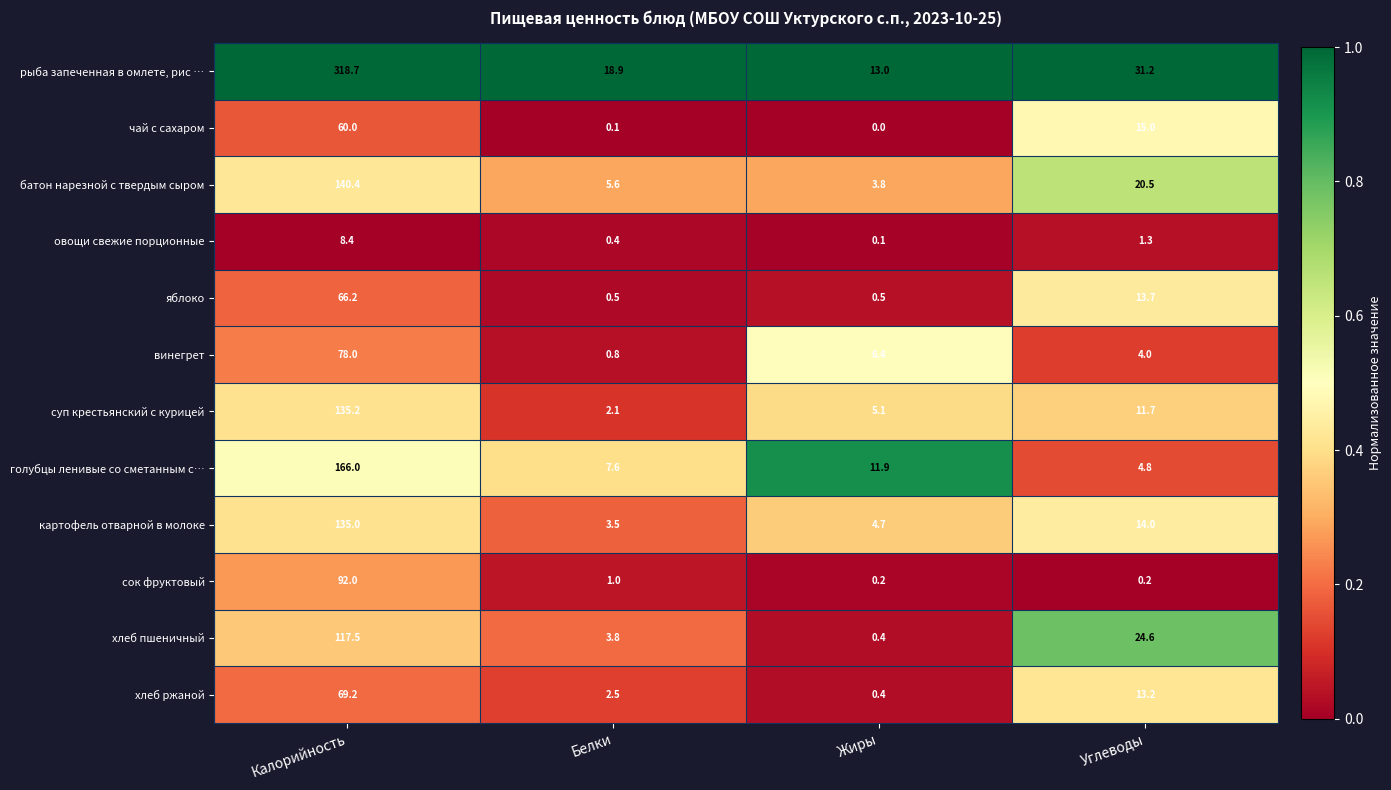

True or false: хлеб ржаной has a value of 13.2 at Углеводы.

True